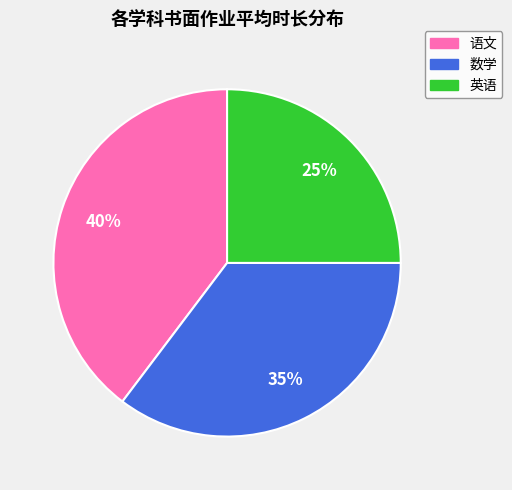

Is there any slice that represents more than half of the pie?

No